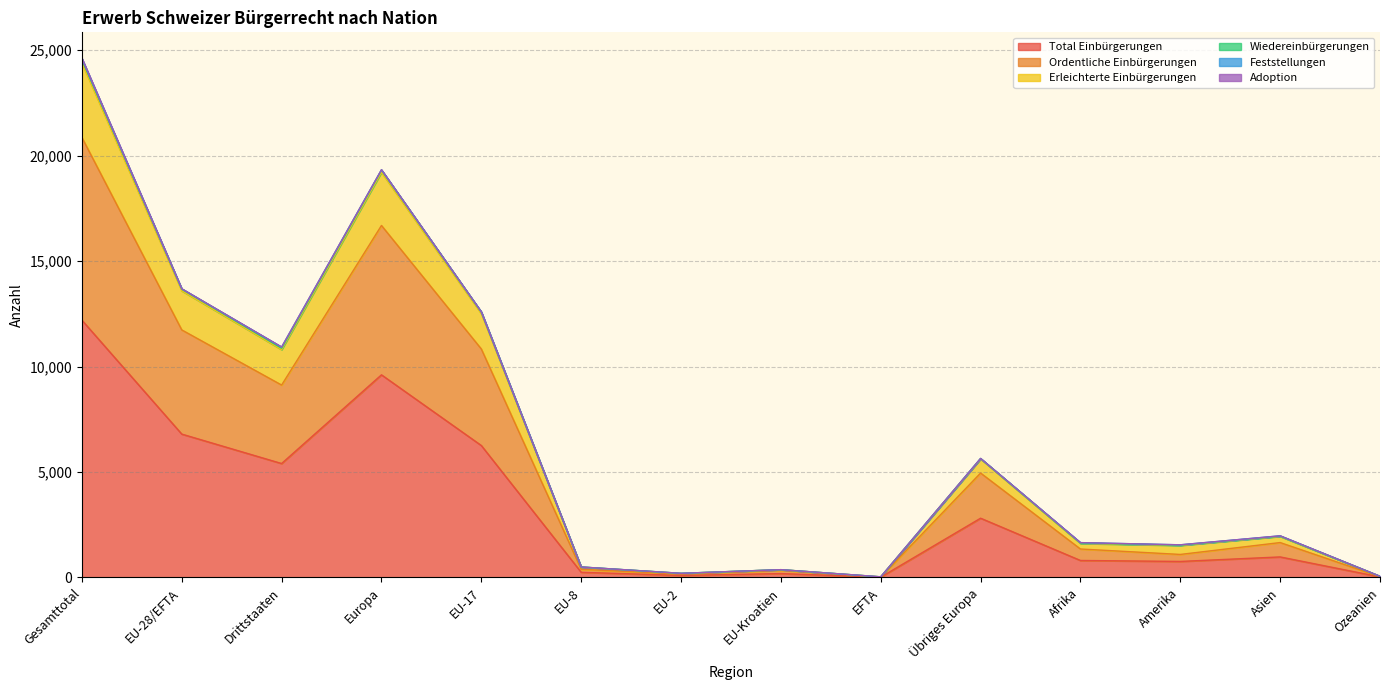

Is it true that Erleichterte Einbürgerungen equals 8536 at Übriges Europa?

False